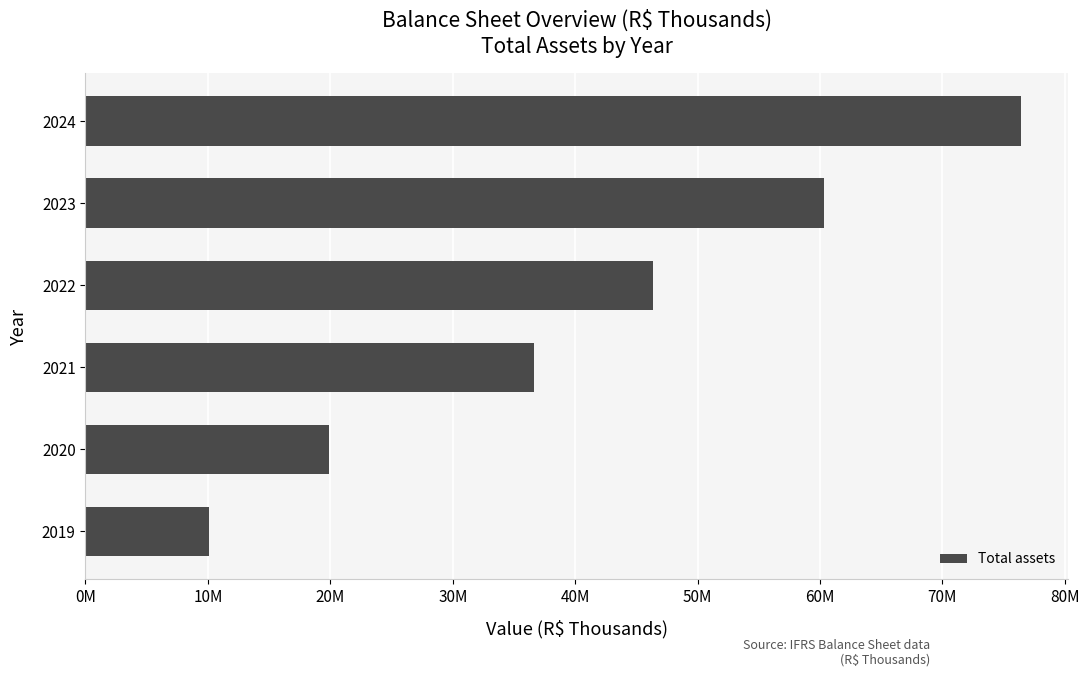

What is the smallest value displayed?

10077086